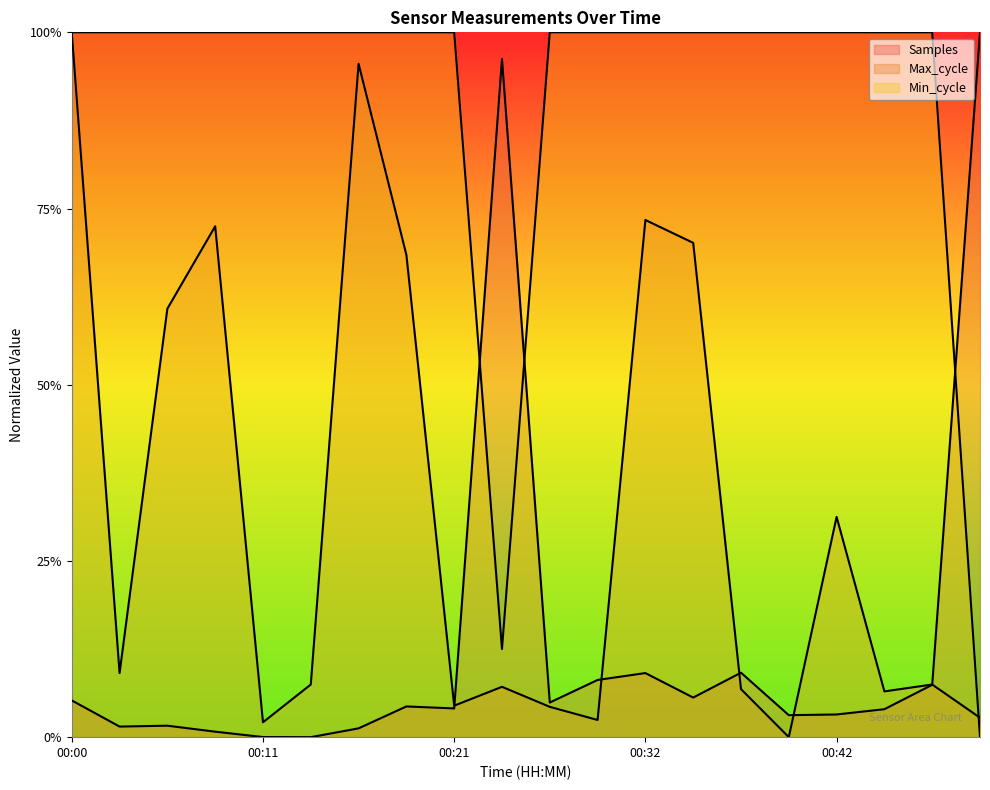

Rank the categories by Max_cycle value from highest to lowest.

00:00, 00:16, 00:32, 00:08, 00:34, 00:19, 00:06, 00:42, 00:03, 00:13, 00:47, 00:24, 00:37, 00:45, 00:21, 00:26, 00:50, 00:29, 00:11, 00:39